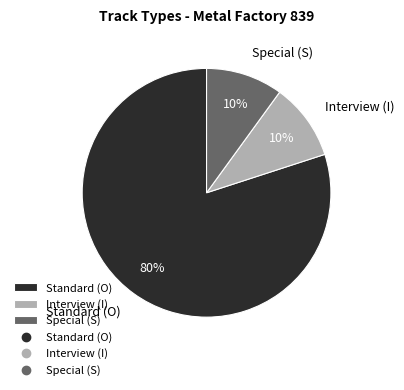

To the nearest percent, what is the average slice percentage?

33%